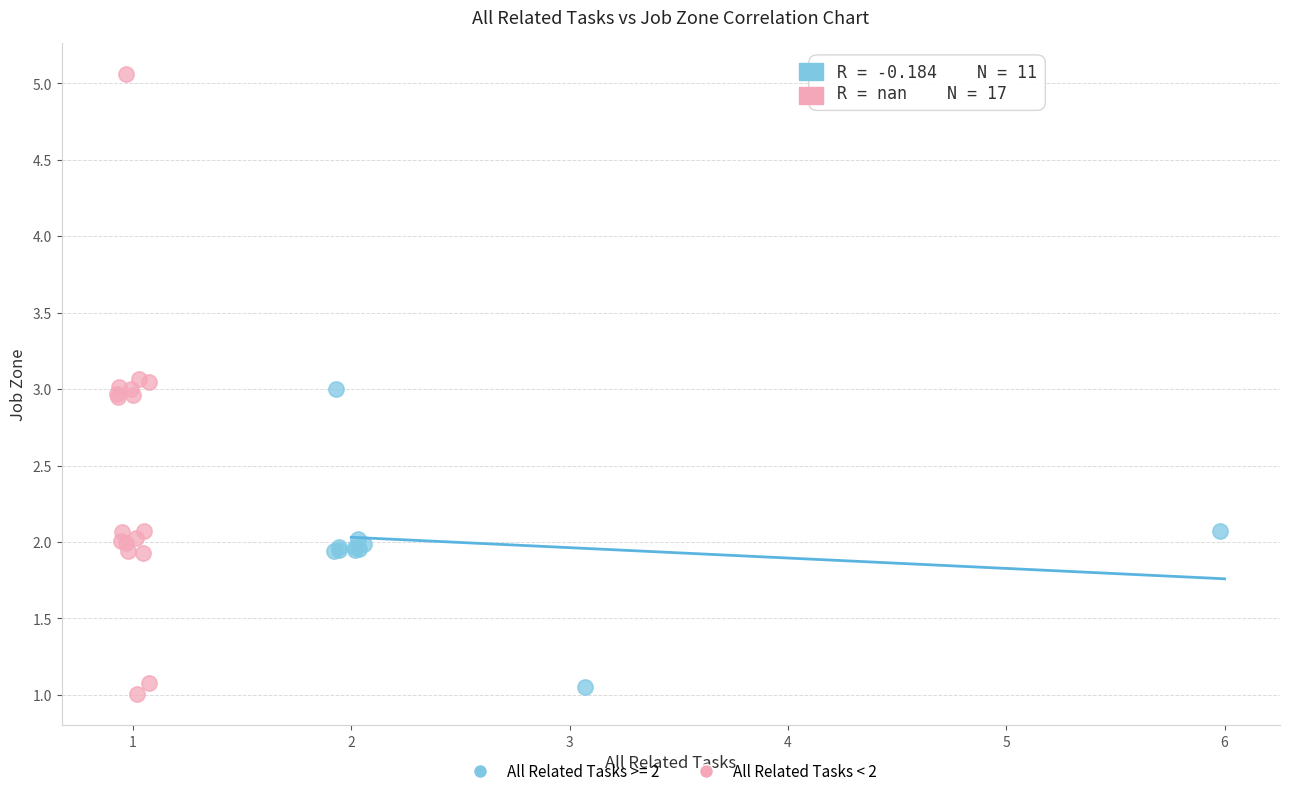

Which series reaches the maximum Y coordinate?

All Related Tasks < 2